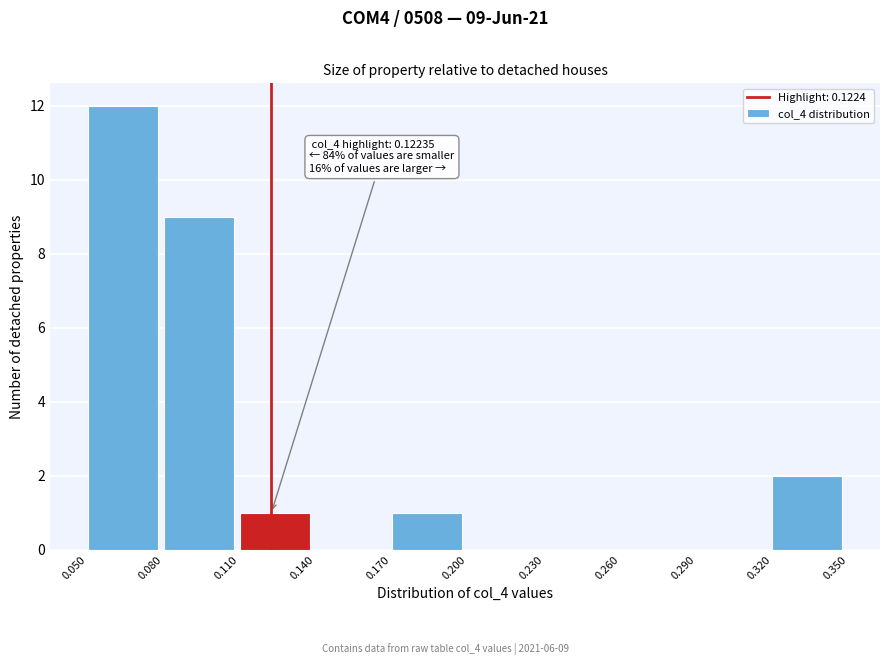

Which range on the x-axis has the tallest bar?

0.050 to 0.080